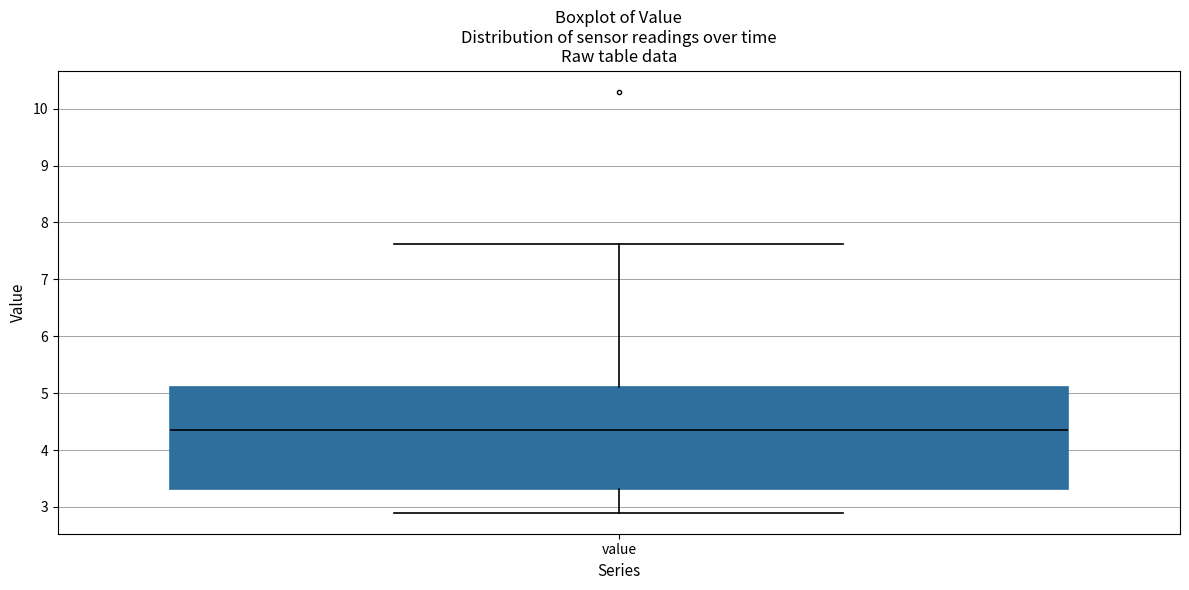

Where does the median line of the box for value sit on the y-axis? The values are not printed on the chart, so give them approximately, as read against the axis.

4.4